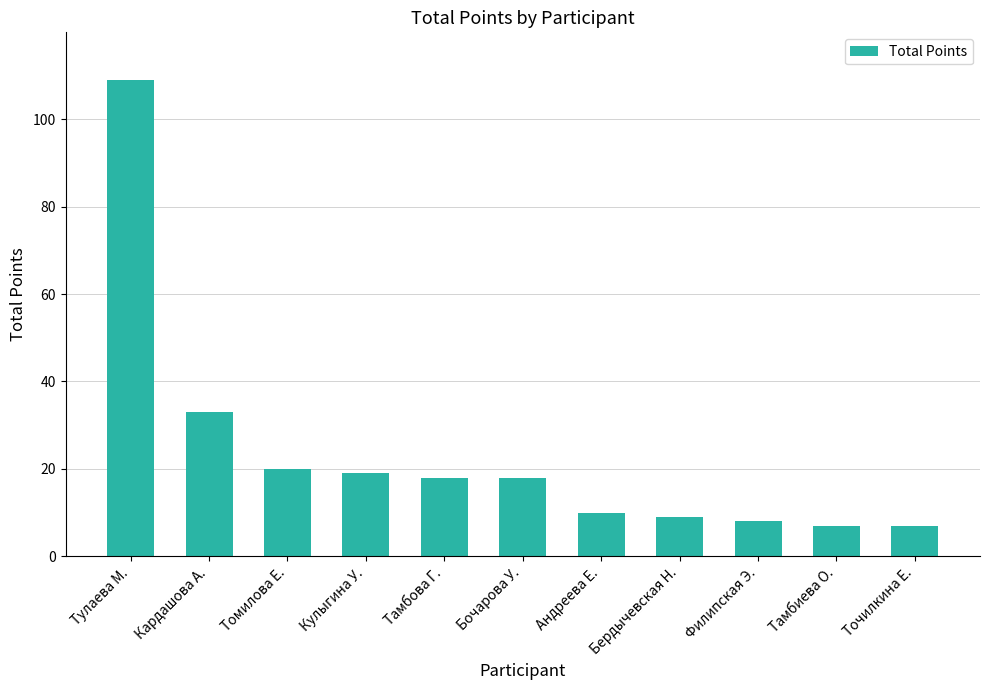

Which label corresponds to the largest value in the chart?

Тулаева М.